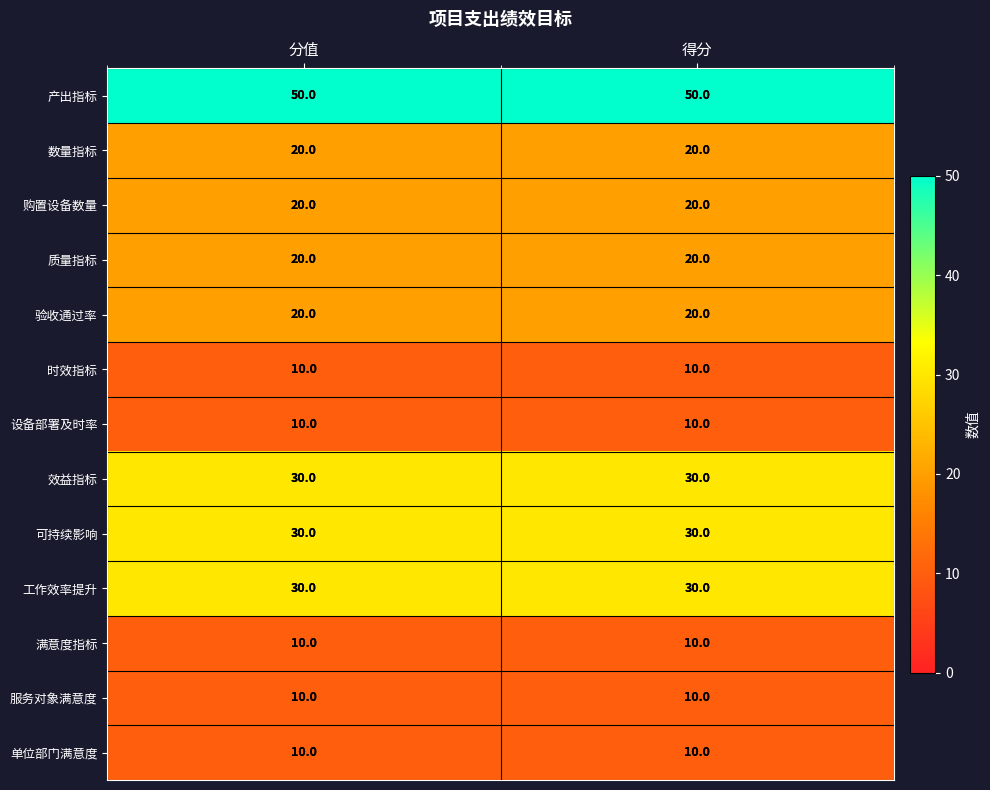

What is the average value of the 单位部门满意度 series?

10